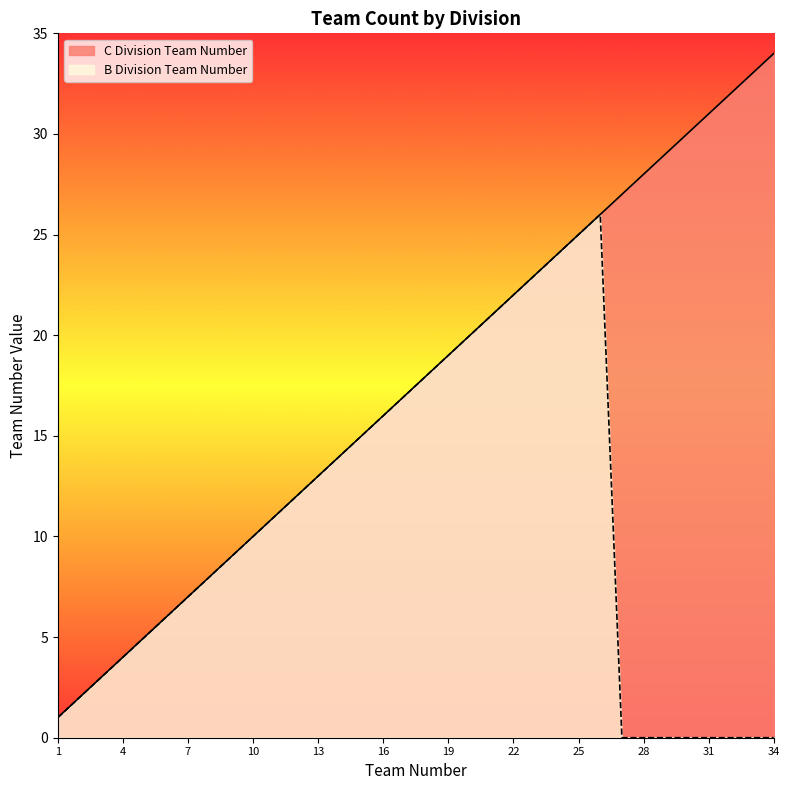

What is the average value of the B Division Team Number series?

10